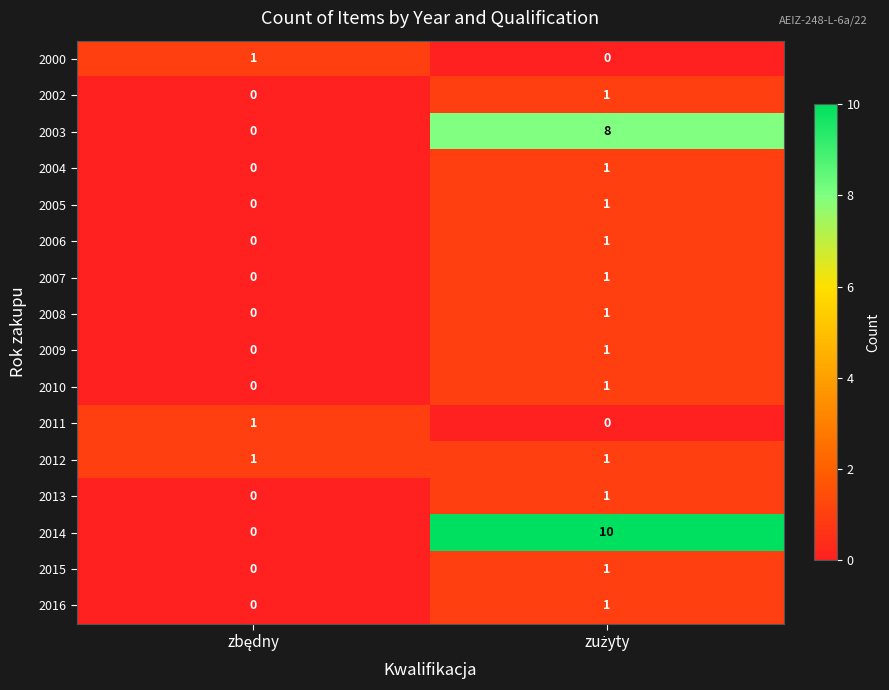

Which series has the largest range (max minus min)?

2014